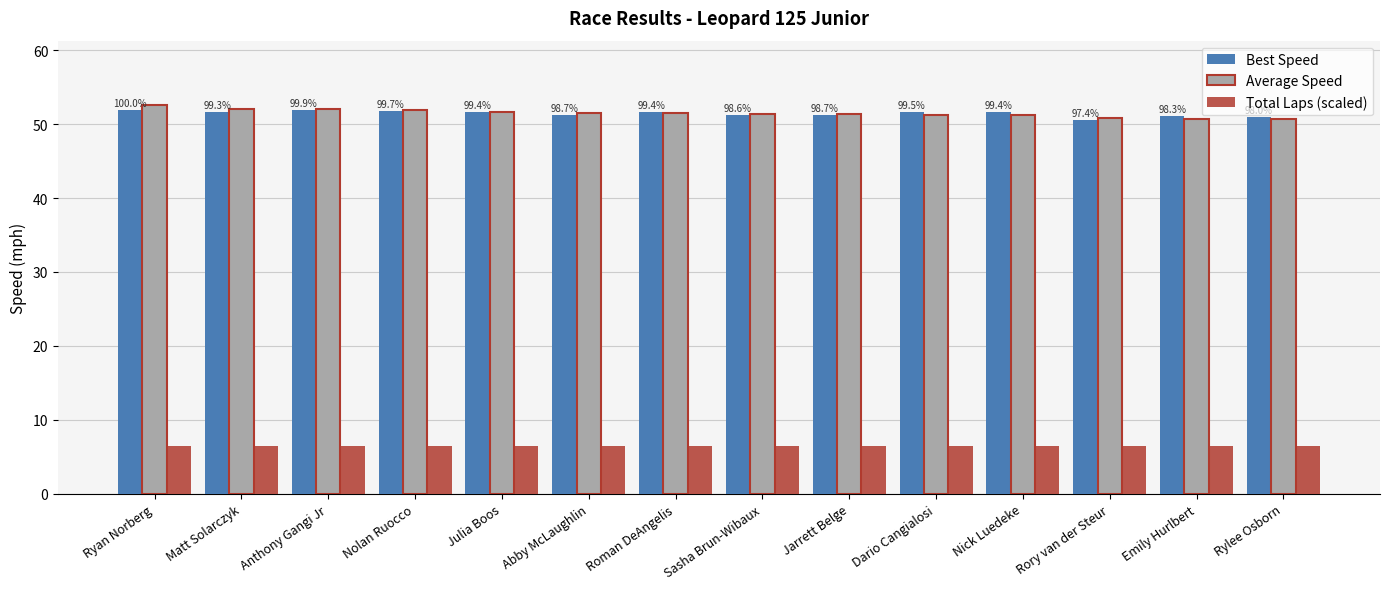

The value of Average Speed at Abby McLaughlin is 23.5. True or false?

False